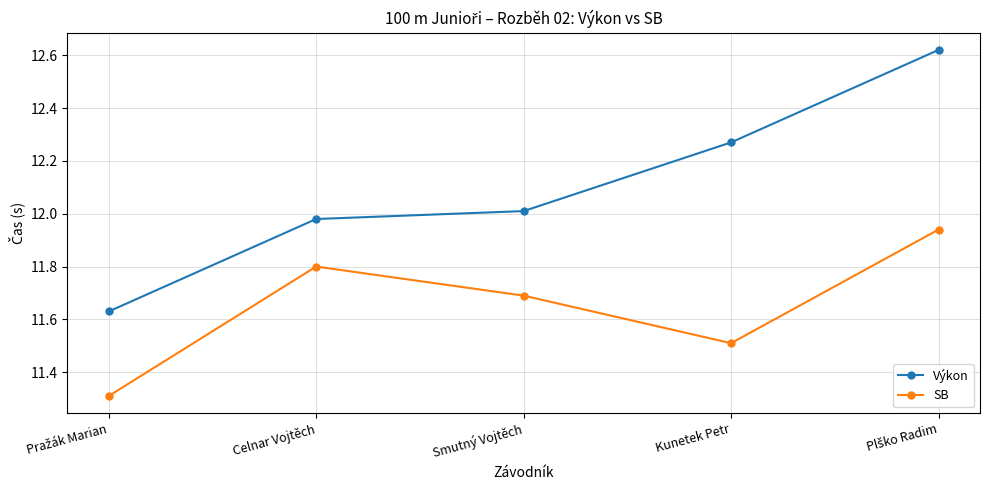

What is the difference between the maximum and second lowest values in the Výkon series?

0.6